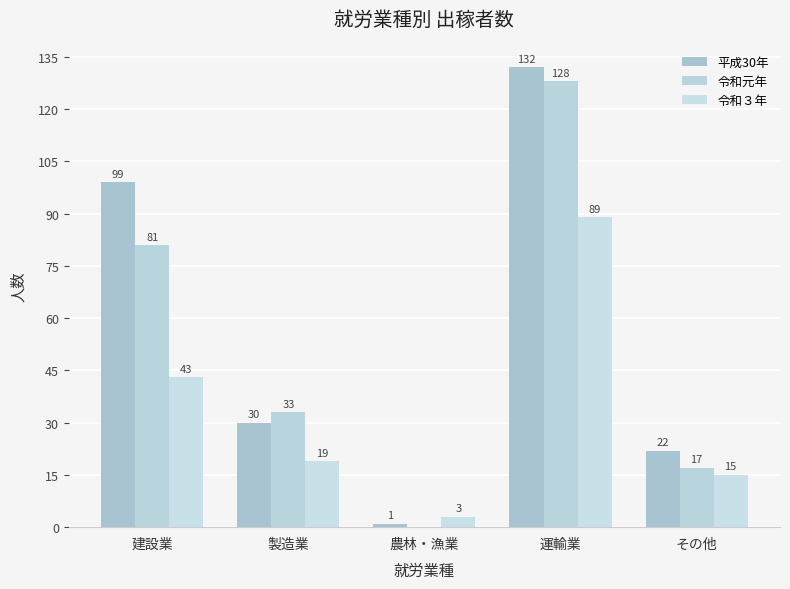

Where is 令和元年 nearest to the value 64?

建設業